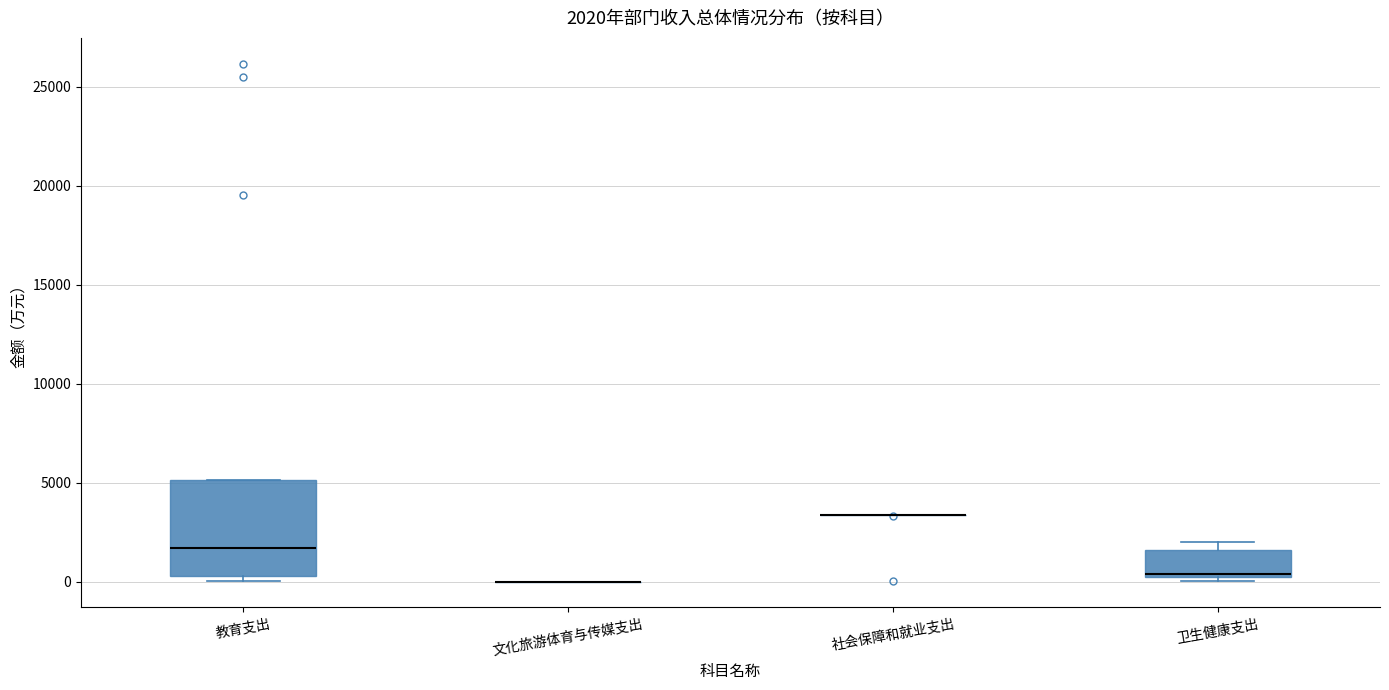

Comparing the boxes themselves (not the whiskers), which one is the tallest?

教育支出